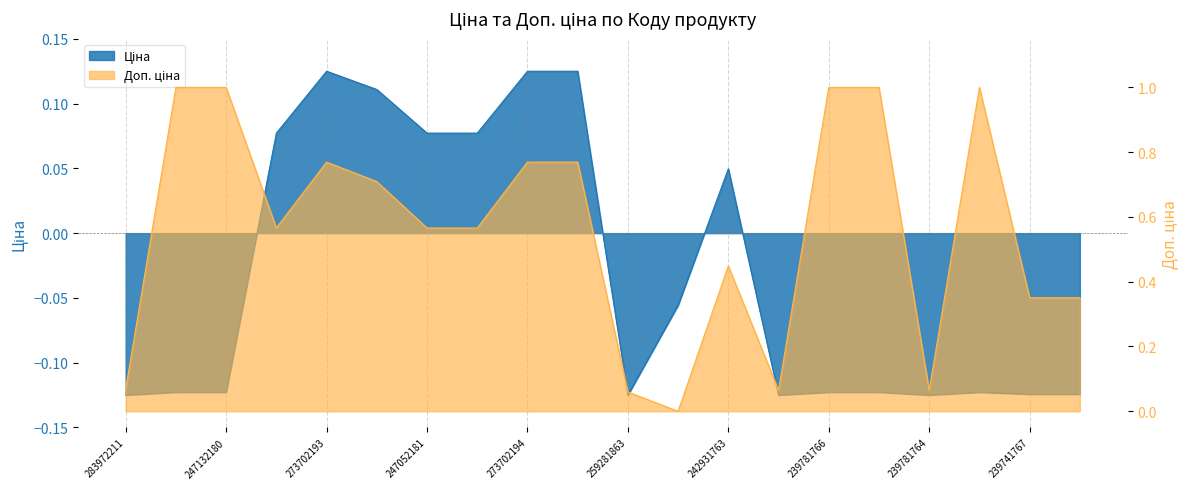

True or false: Доп. ціна has a value of 0.7 at 248922198.

True